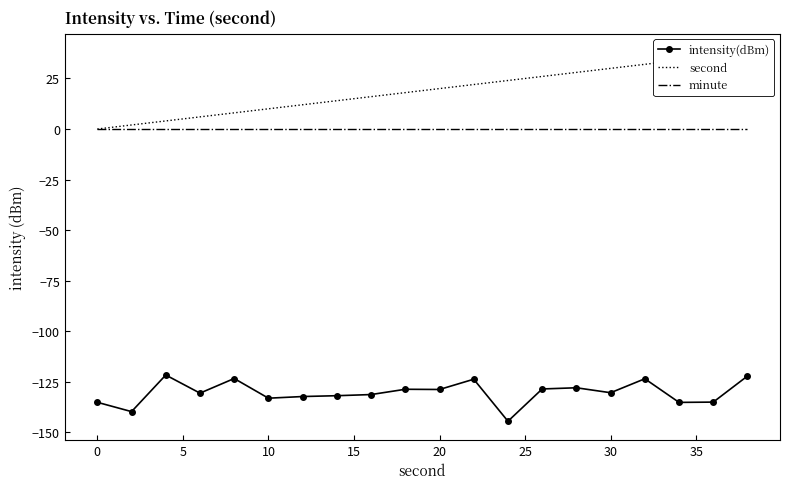

What is the lowest value of the intensity(dBm) series?

-144.5